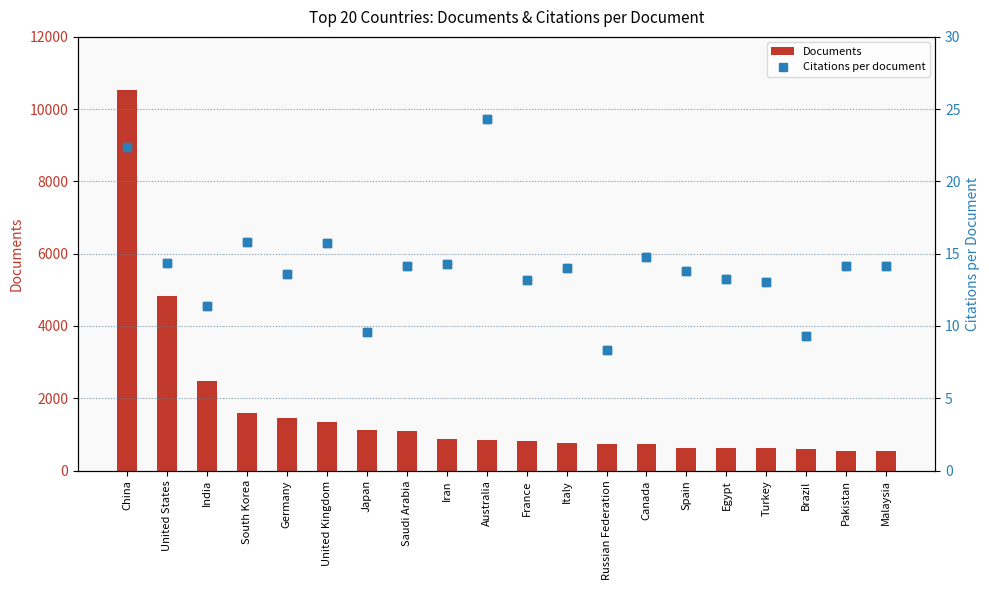

What are all the series names shown in the legend?

Documents, Citations per document